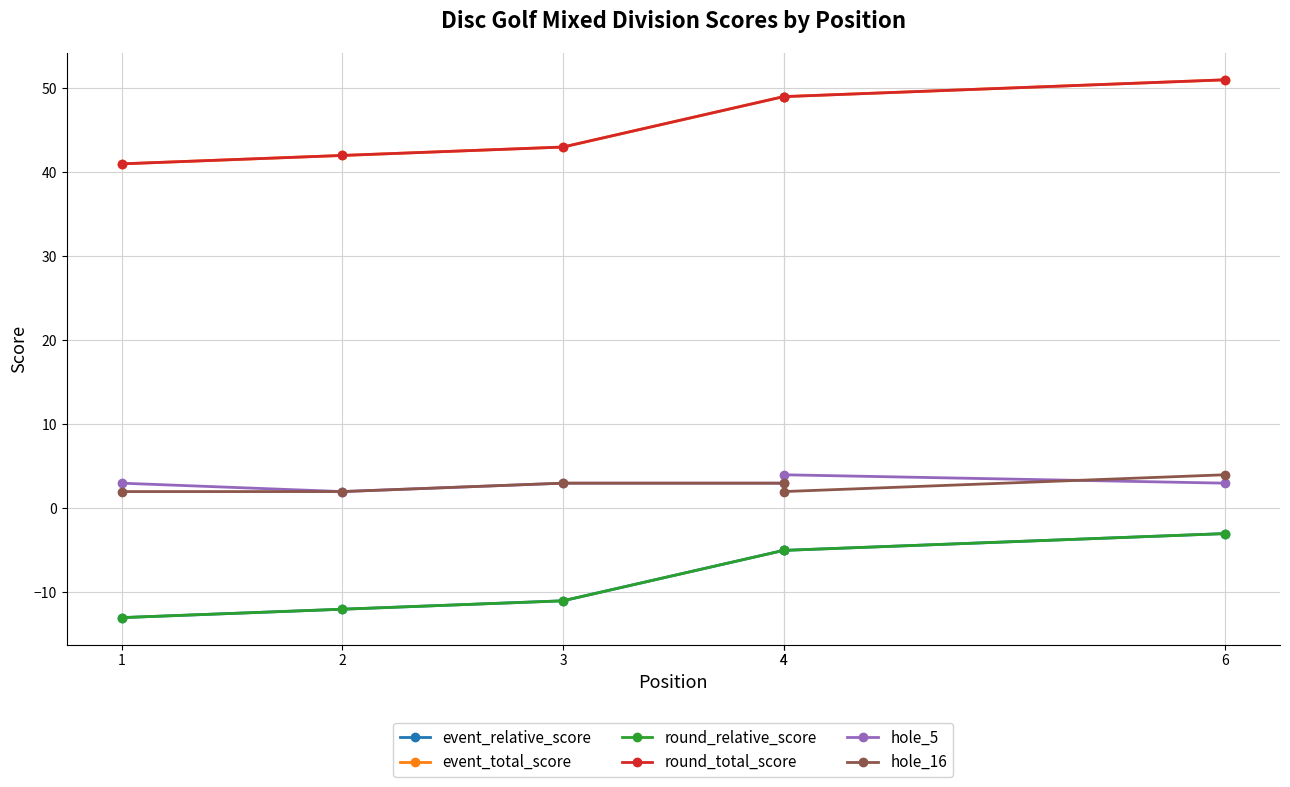

What is the value of the hole_5 point at the 3rd from the left?

3